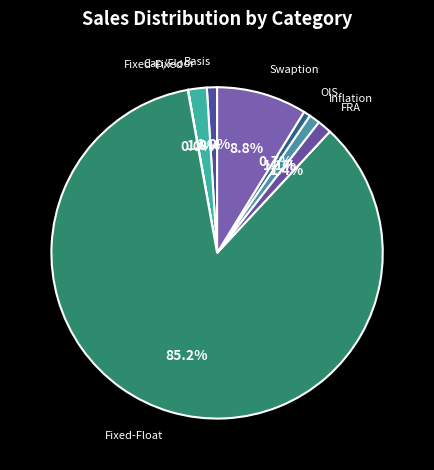

Which slice is the largest?

Fixed-Float